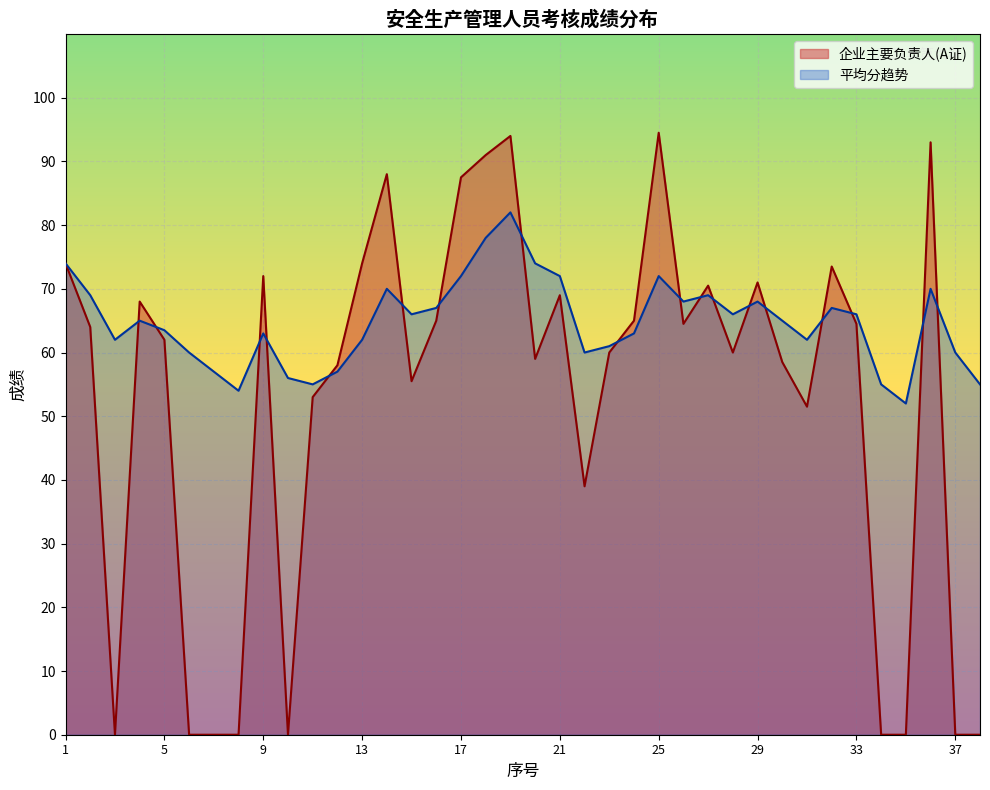

Read the 平均分趋势 value at 26.

68.0